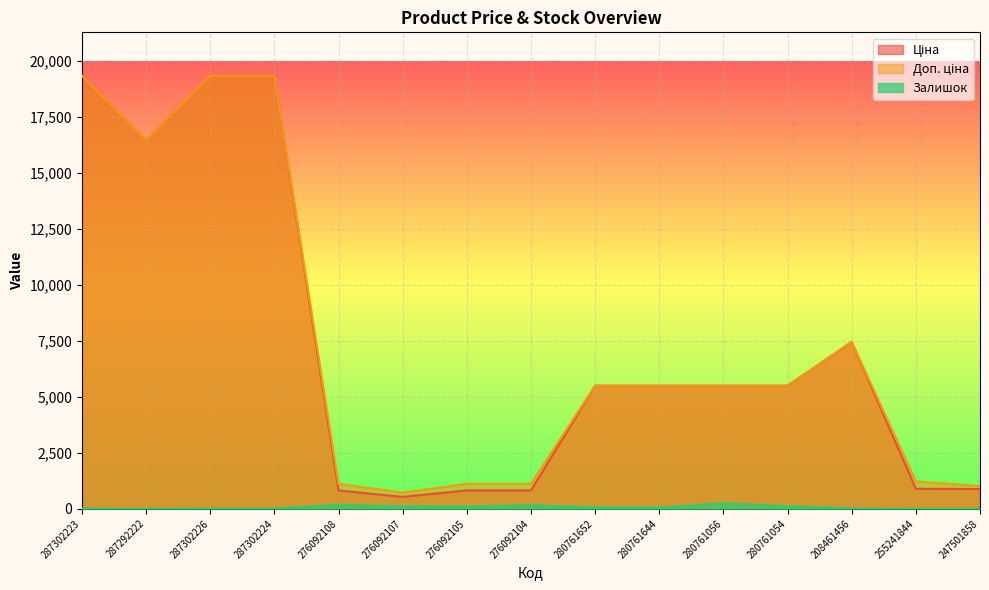

List the series in order of their peak value, highest first.

Ціна, Доп. ціна, Залишок